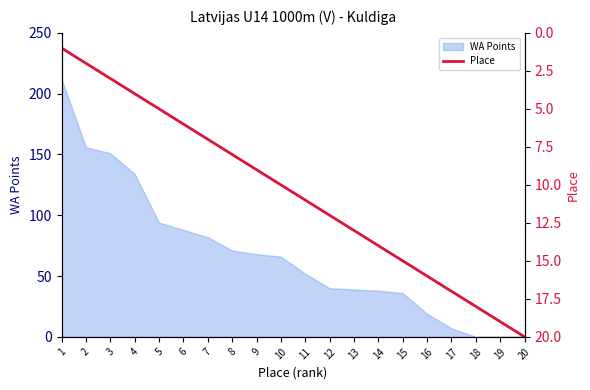

True or false: the data shows 18 at 18.

True